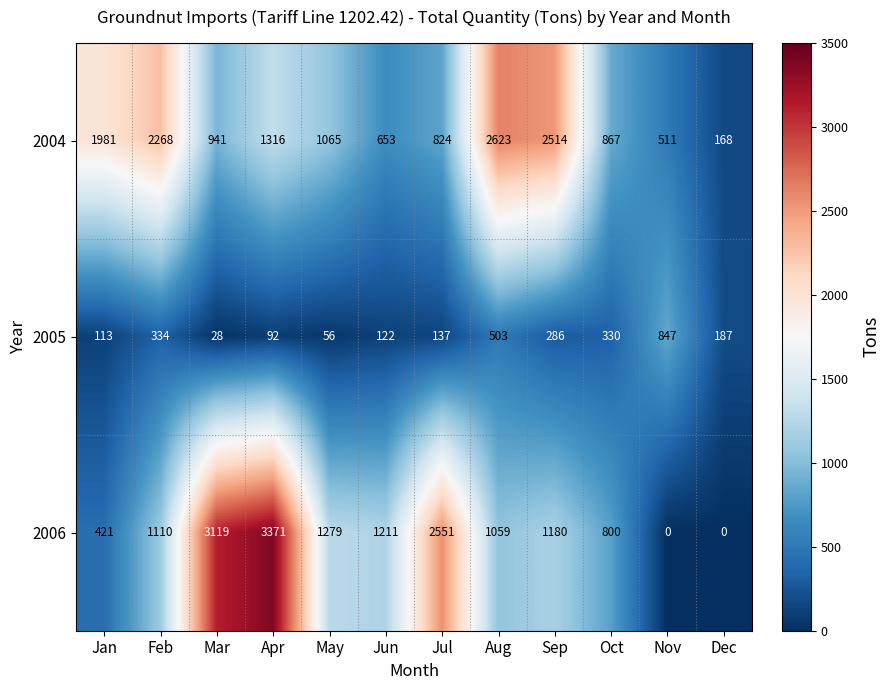

Which category has the lowest value in the 2005 series?

Mar